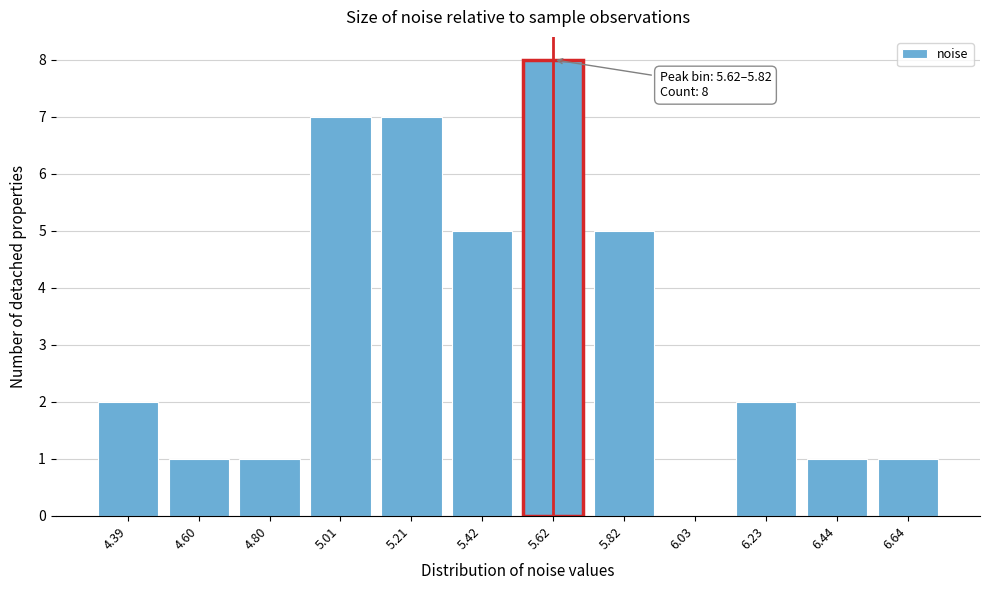

Reading left to right, extract all data points from this chart.

4.39=2	4.60=1	4.80=1	5.01=7	5.21=7	5.42=5	5.62=8	5.82=5	6.03=0	6.23=2	6.44=1	6.64=1